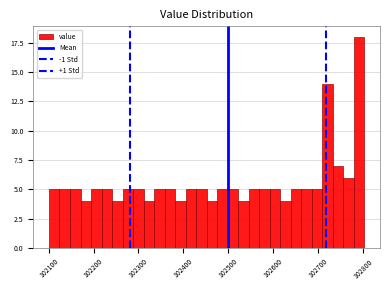

Around what value on the x-axis is the tallest bar? Give the approximate position of its centre, as read against the axis.

102790